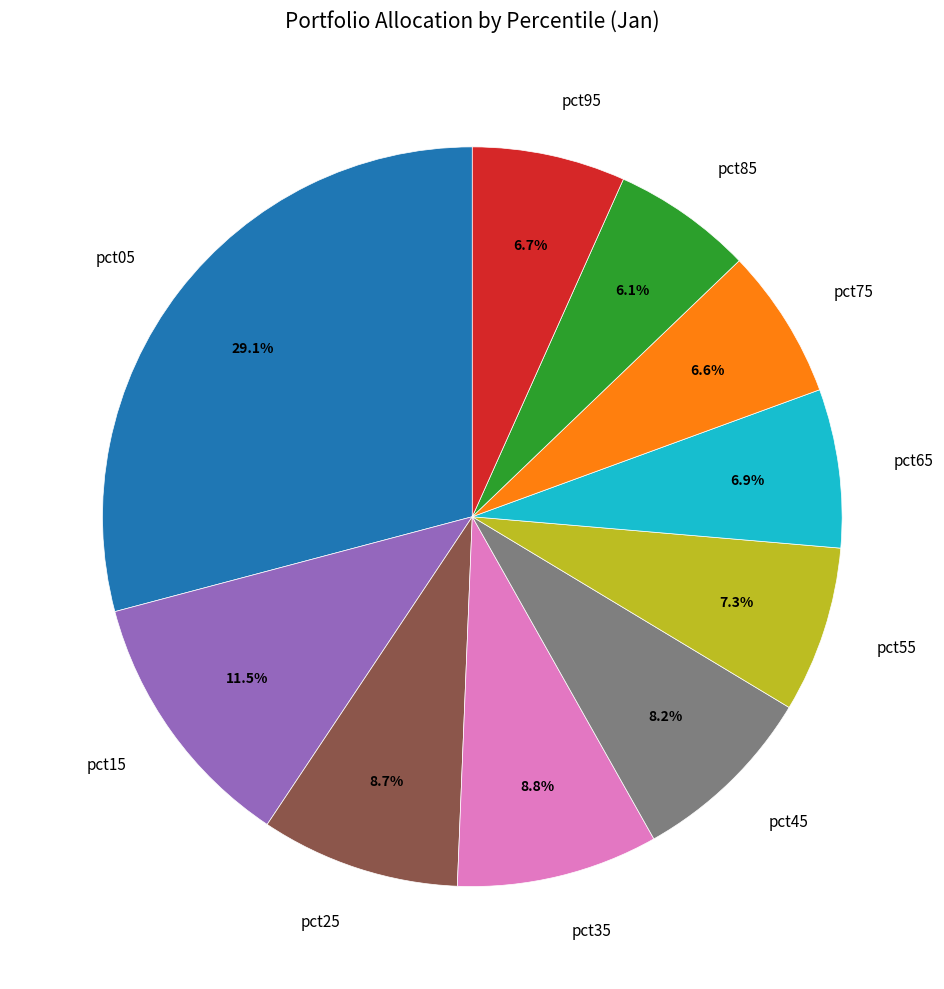

Which category has the biggest portion of the pie?

pct05